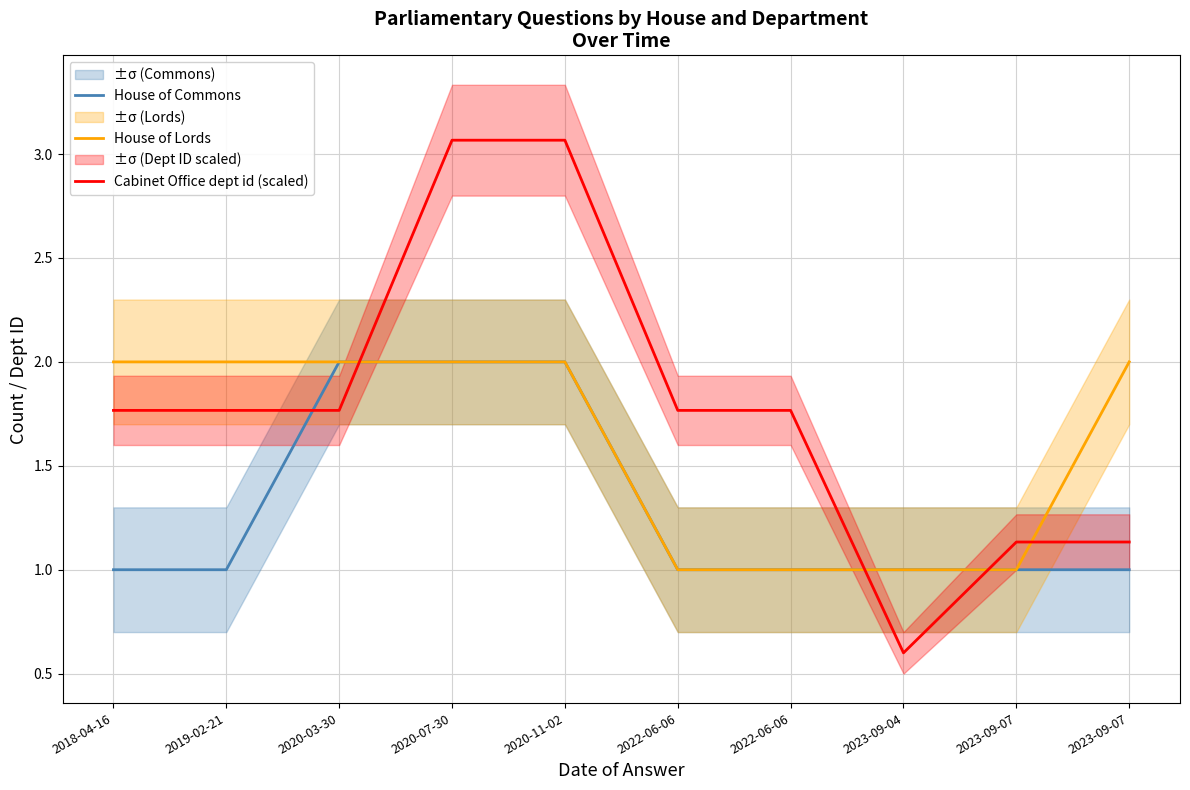

At which category is the sum across all series the highest?

2020-07-30